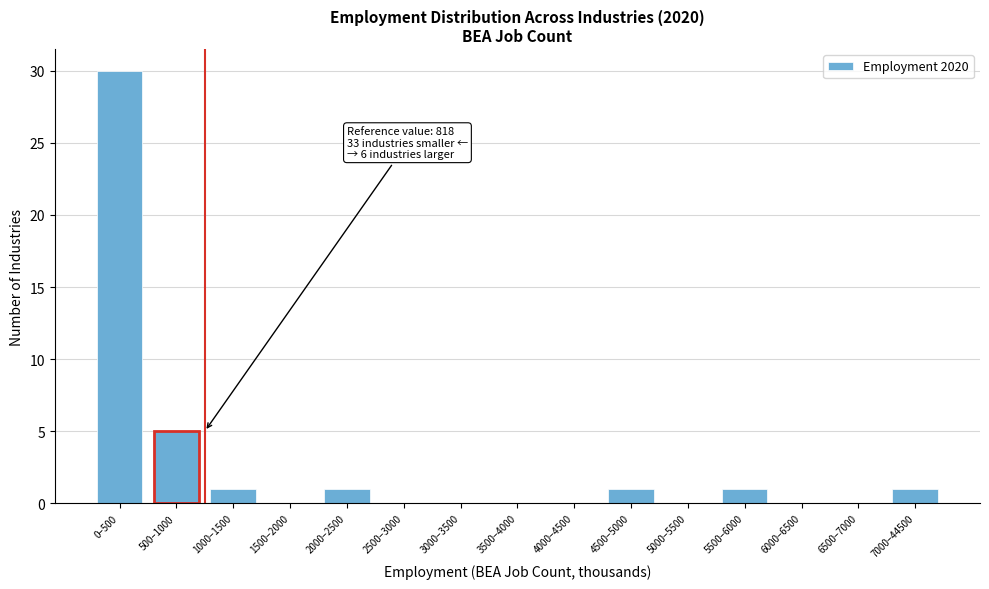

Reading left to right, list all the values displayed in this chart.

0–500=30	500–1000=5	1000–1500=1	1500–2000=0	2000–2500=1	2500–3000=0	3000–3500=0	3500–4000=0	4000–4500=0	4500–5000=1	5000–5500=0	5500–6000=1	6000–6500=0	6500–7000=0	7000–44500=1